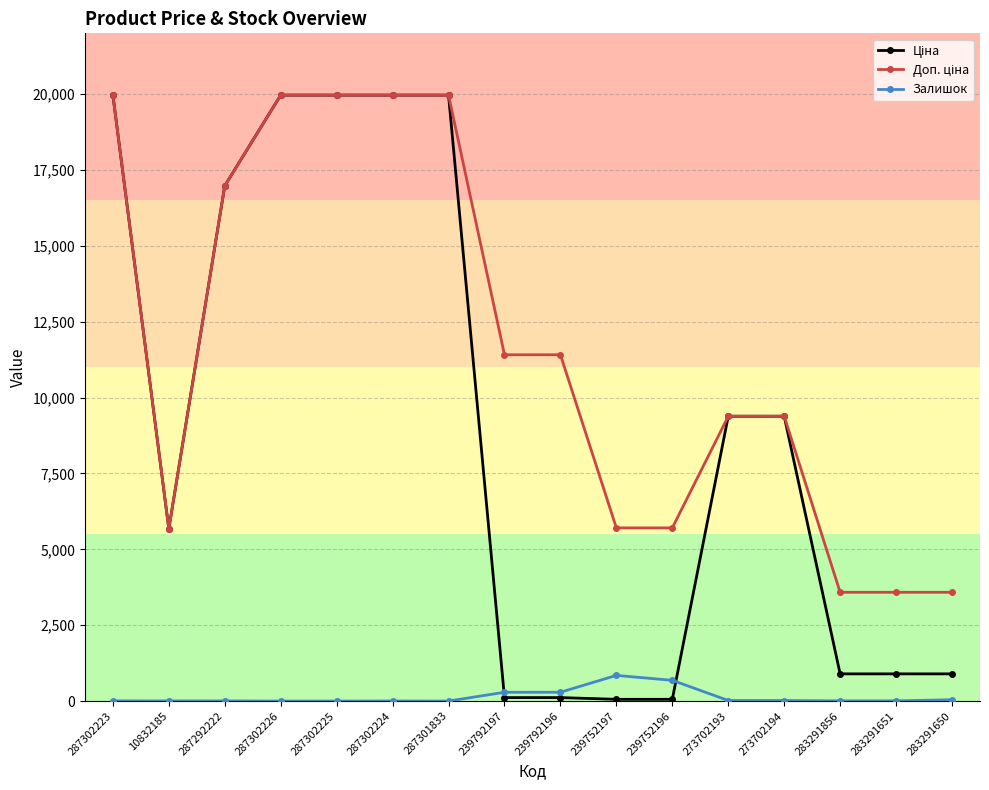

True or false: Залишок has a value of 845.0 at 239752197.

True